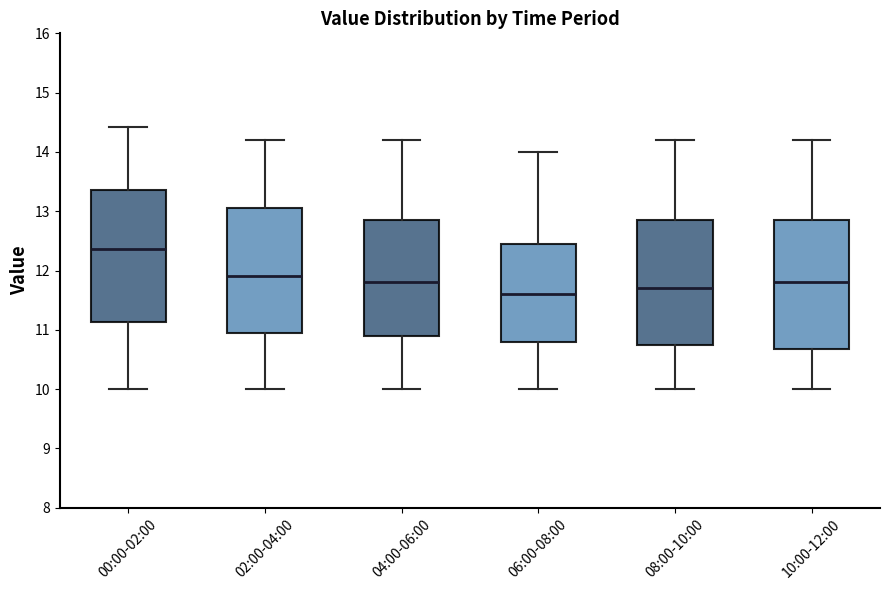

Reading left to right, read every box against the y-axis: the position of its median line, the range the box covers, and the ends of its whiskers. The values are not printed on the chart, so give them approximately, as read against the axis.

00:00-02:00: median 12.4, box 11.1 to 13.4, whiskers 10.0 to 14.4
02:00-04:00: median 11.9, box 11.0 to 13.1, whiskers 10.0 to 14.2
04:00-06:00: median 11.8, box 10.9 to 12.9, whiskers 10.0 to 14.2
06:00-08:00: median 11.6, box 10.8 to 12.5, whiskers 10.0 to 14.0
08:00-10:00: median 11.7, box 10.8 to 12.9, whiskers 10.0 to 14.2
10:00-12:00: median 11.8, box 10.7 to 12.9, whiskers 10.0 to 14.2